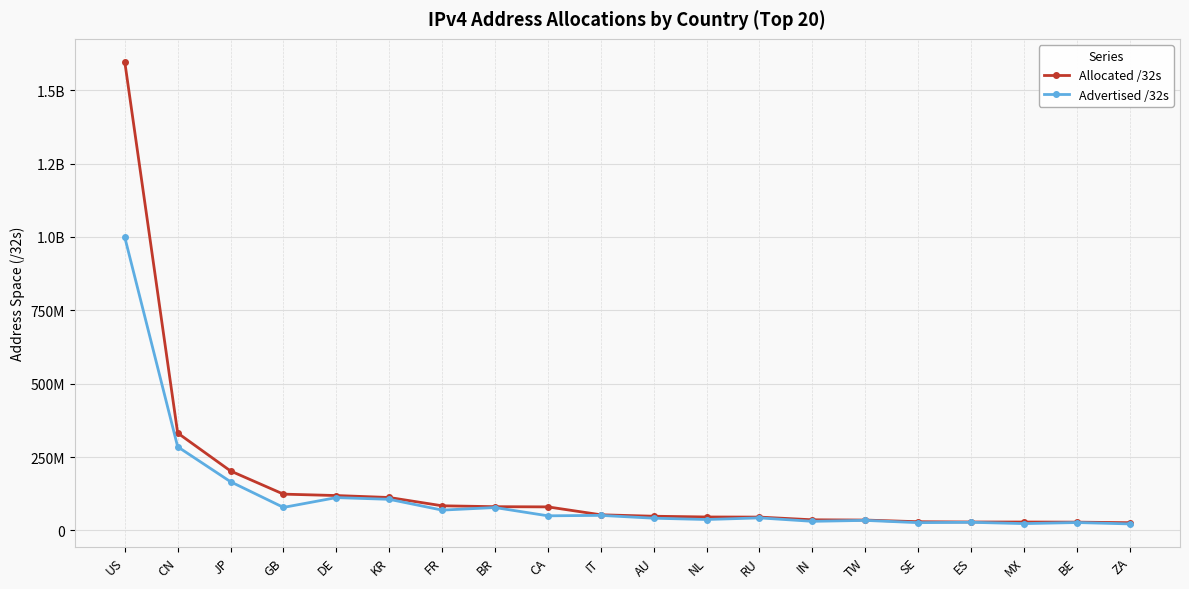

Does the chart have visible grid lines?

Yes